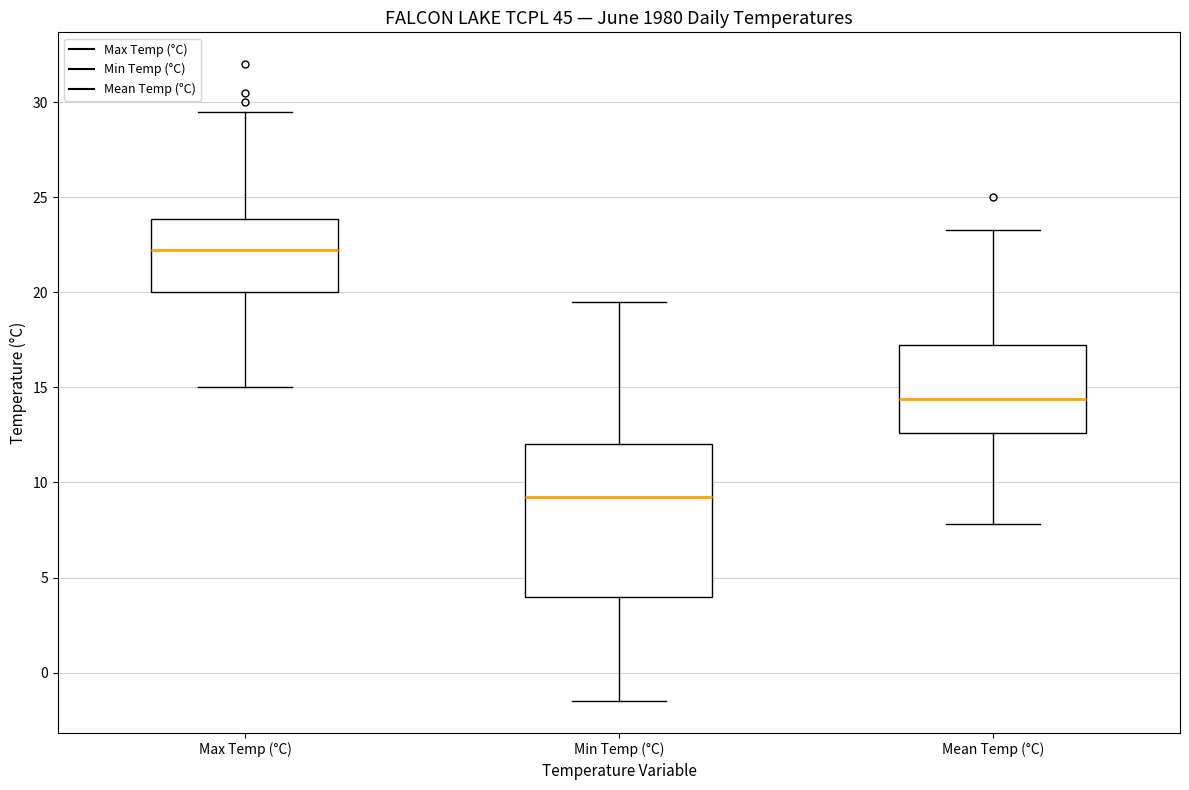

Reading left to right, transcribe this box plot: for each box, give where its median line is, the range the box spans, and where its two whiskers end, as read against the y-axis. The values are not printed on the chart, so give them approximately, as read against the axis.

Max Temp (°C): median 22.5, box 20.0 to 24.0, whiskers 15.0 to 29.5
Min Temp (°C): median 9.5, box 4.0 to 12.0, whiskers -1.5 to 19.5
Mean Temp (°C): median 14.5, box 12.5 to 17.0, whiskers 8.0 to 23.5